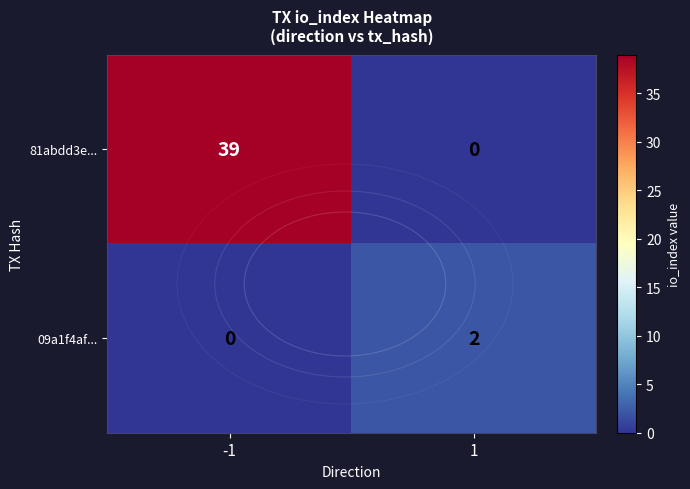

What is the total value across all series at 1?

2